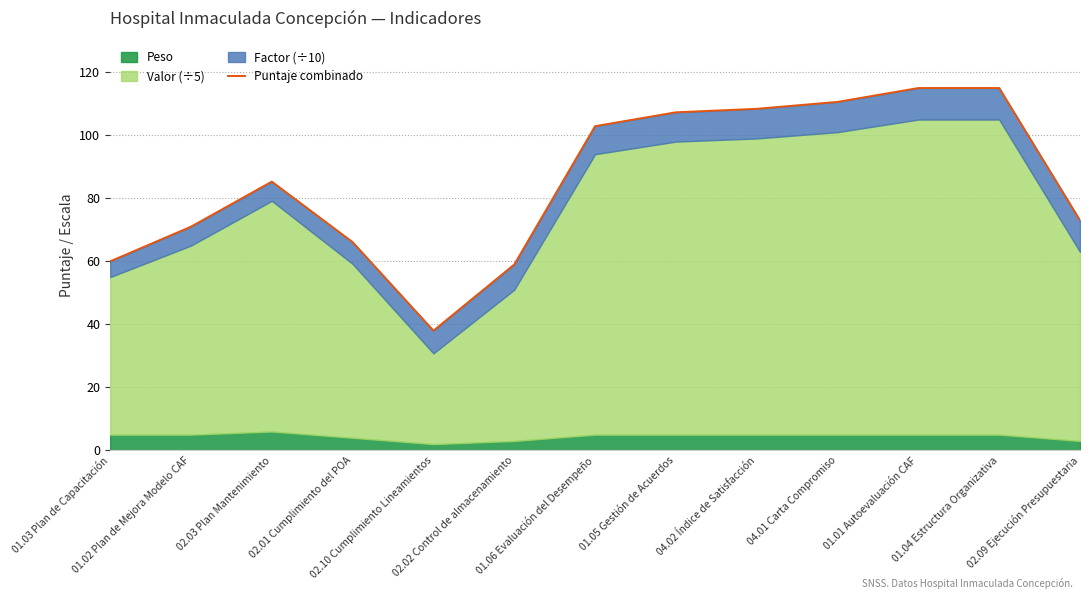

Which has a higher value, 02.01 Cumplimiento del POA or 01.03 Plan de Capacitación?

02.01 Cumplimiento del POA